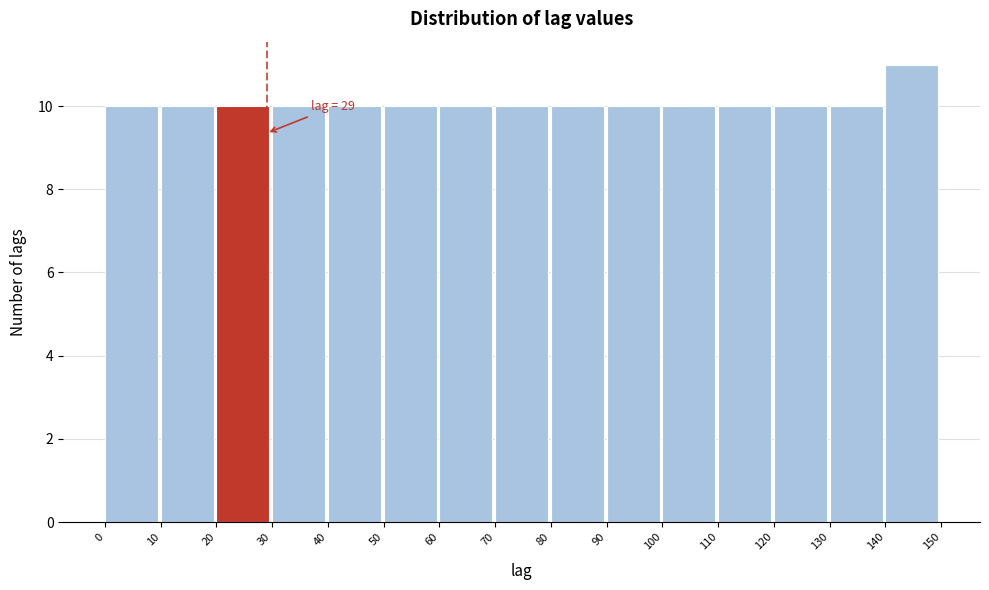

Over which range of the x-axis is the bar tallest?

140 to 150